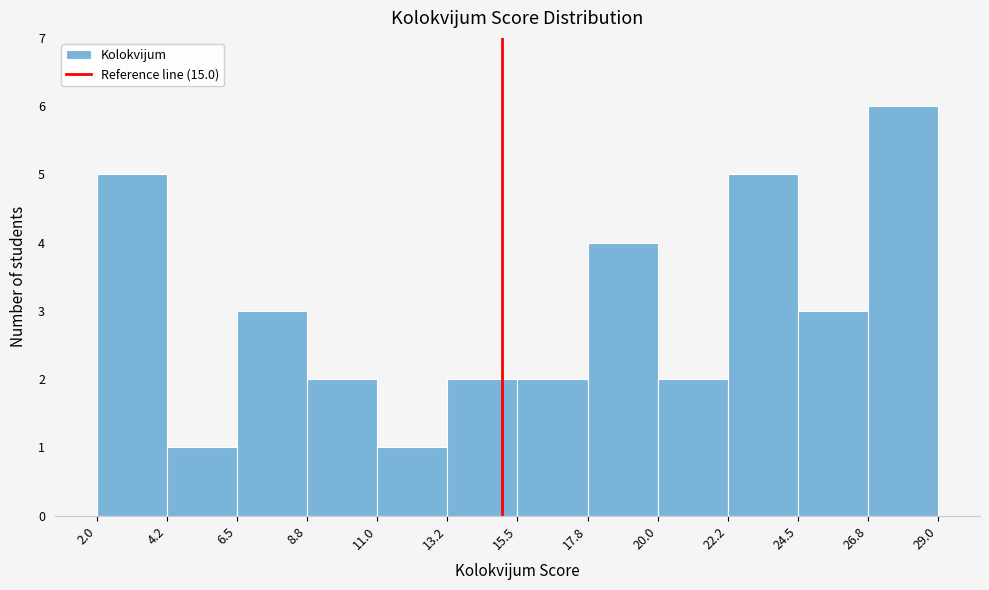

Reading left to right, transcribe this chart: for each bar, give the range it covers on the x-axis and its height. The values are not printed on the chart, so give them approximately, as read against the axis.

2.0 to 4.2: 5
4.2 to 6.5: 1
6.5 to 8.8: 3
8.8 to 11.0: 2
11.0 to 13.2: 1
13.2 to 15.5: 2
15.5 to 17.8: 2
17.8 to 20.0: 4
20.0 to 22.2: 2
22.2 to 24.5: 5
24.5 to 26.8: 3
26.8 to 29.0: 6